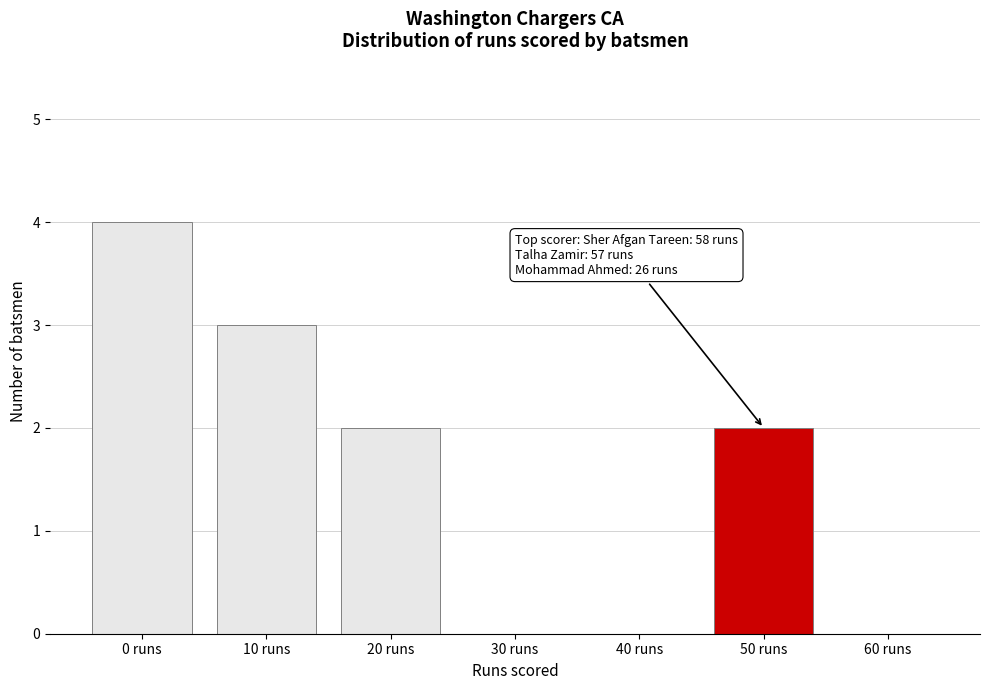

Reading left to right, list all the values displayed in this chart.

0 runs=4	10 runs=3	20 runs=2	30 runs=0	40 runs=0	50 runs=2	60 runs=0